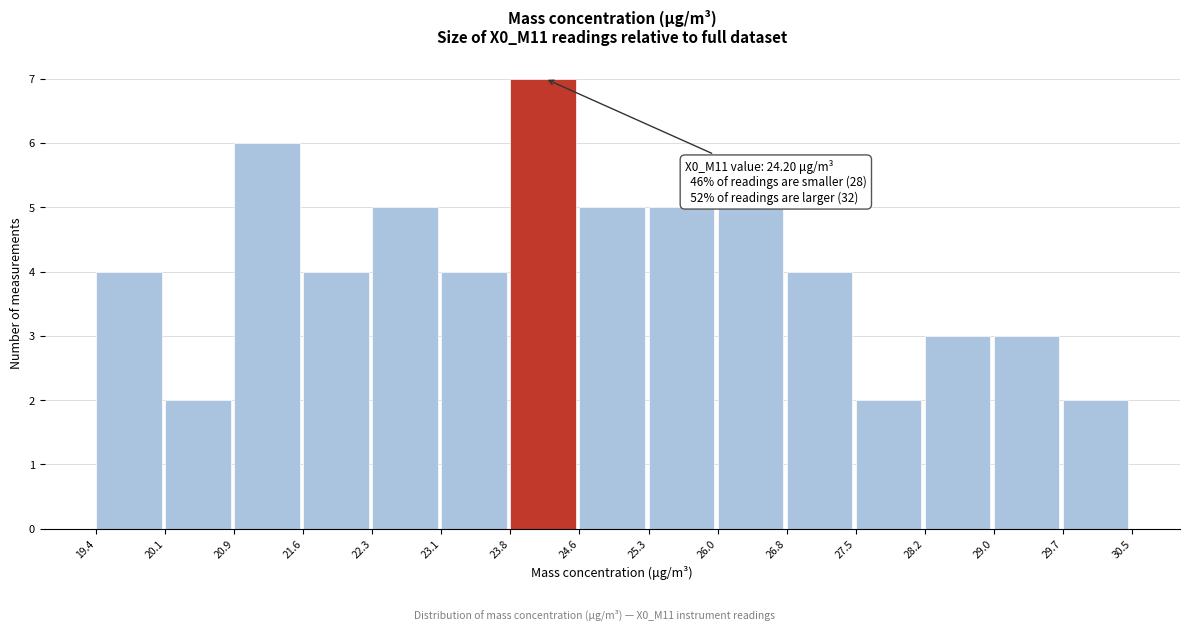

Which range on the x-axis has the tallest bar?

23.8 to 24.6